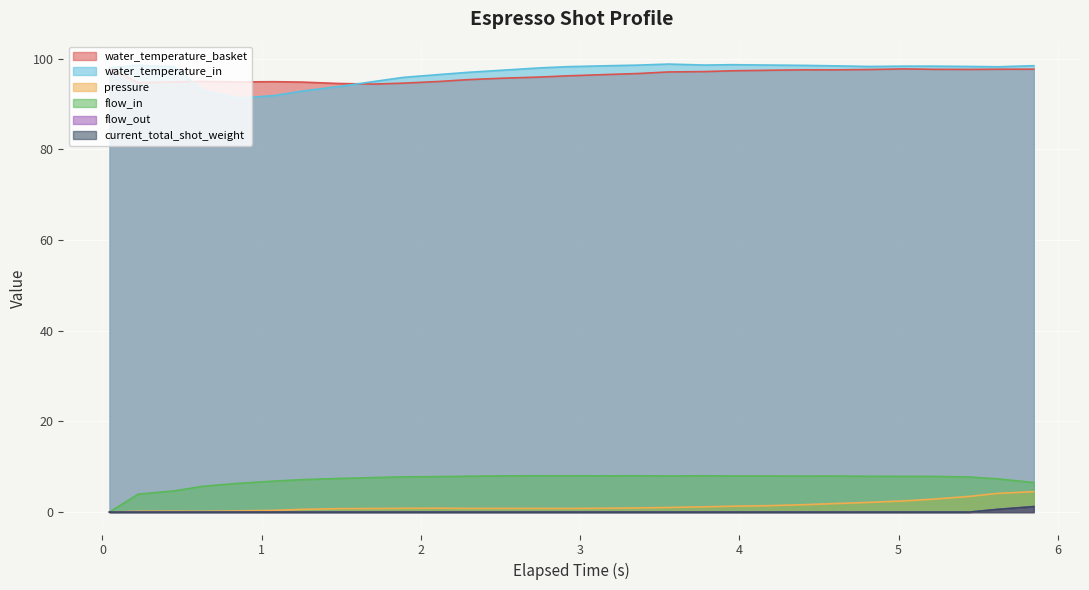

The water_temperature_in series shows 98.3 at 5.444. True or false?

True